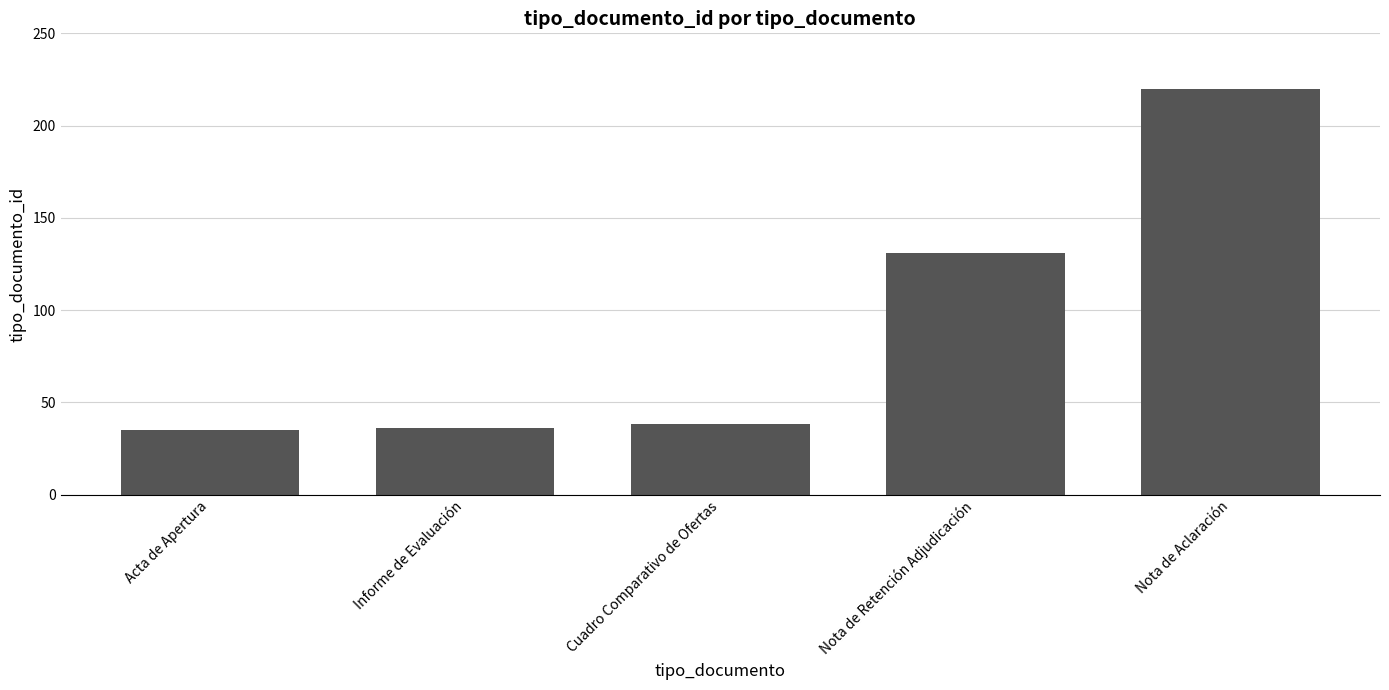

How many values are below 38?

2